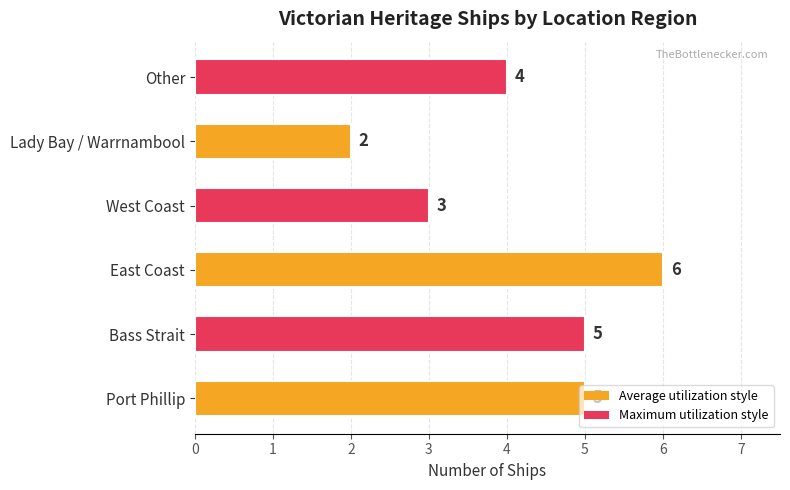

What value does the data have at West Coast?

3